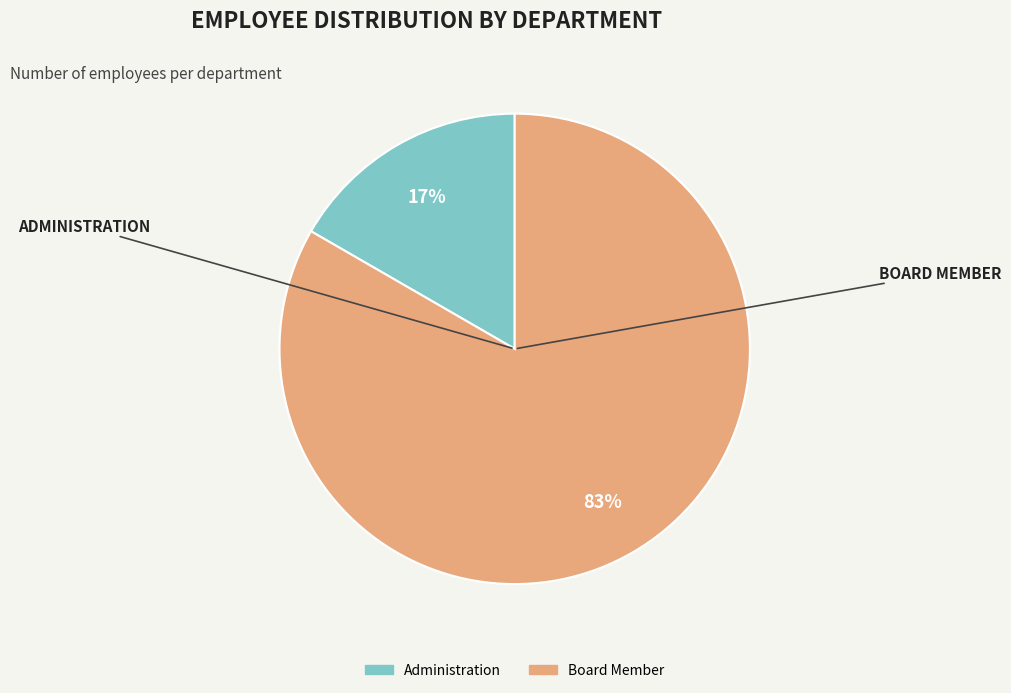

How many segments does this pie chart have?

2